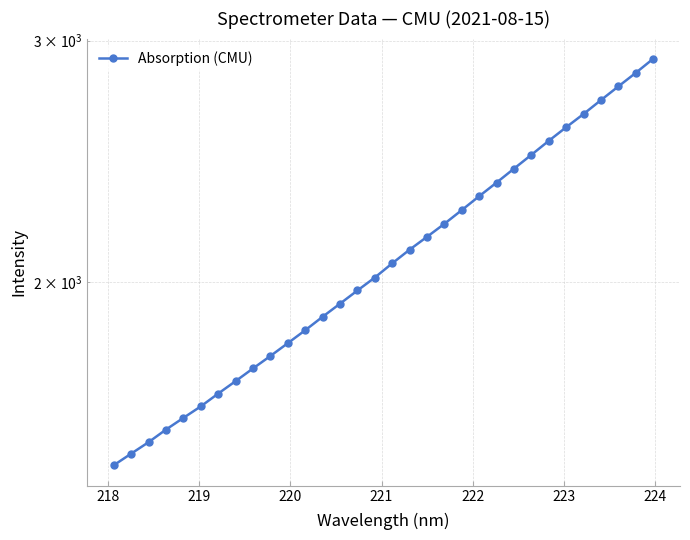

What is the sum of all values?

67004.5